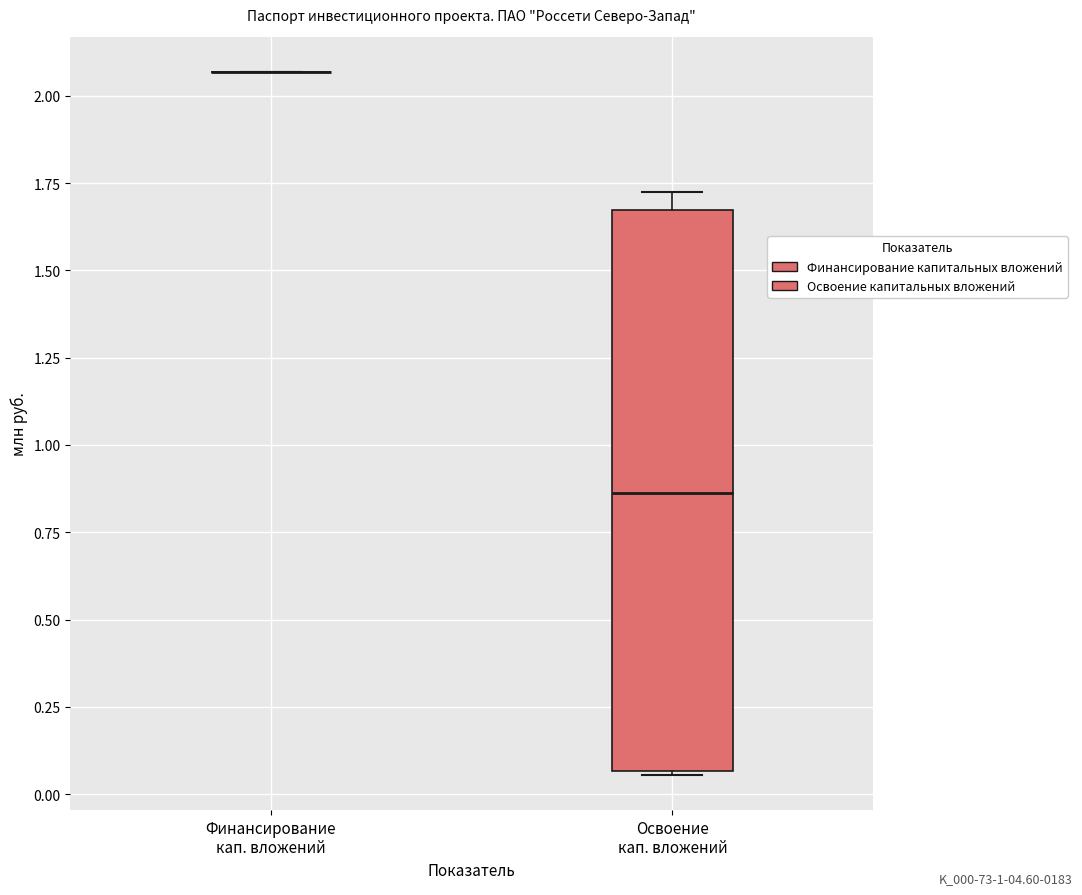

Reading left to right, read every box against the y-axis: the position of its median line, the range the box covers, and the ends of its whiskers. The values are not printed on the chart, so give them approximately, as read against the axis.

Финансирование кап. вложений: box collapsed to a line at 2.05, whiskers 2.05 to 2.05
Освоение кап. вложений: median 0.85, box 0.05 to 1.65, whiskers 0.05 to 1.70